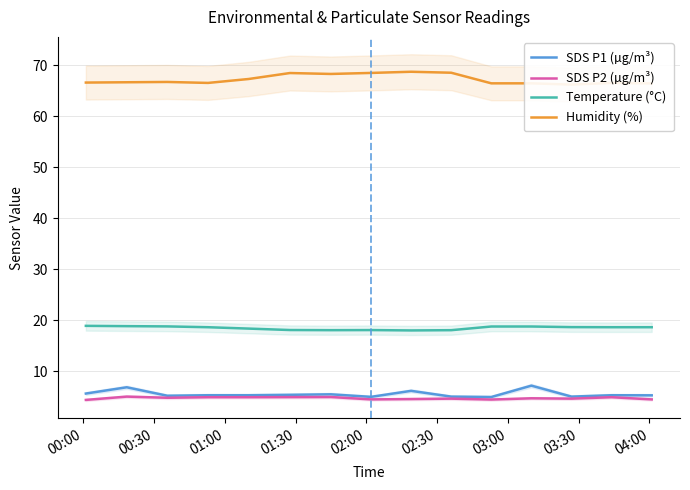

True or false: Temperature (°C) and Humidity (%) intersect in this chart.

False